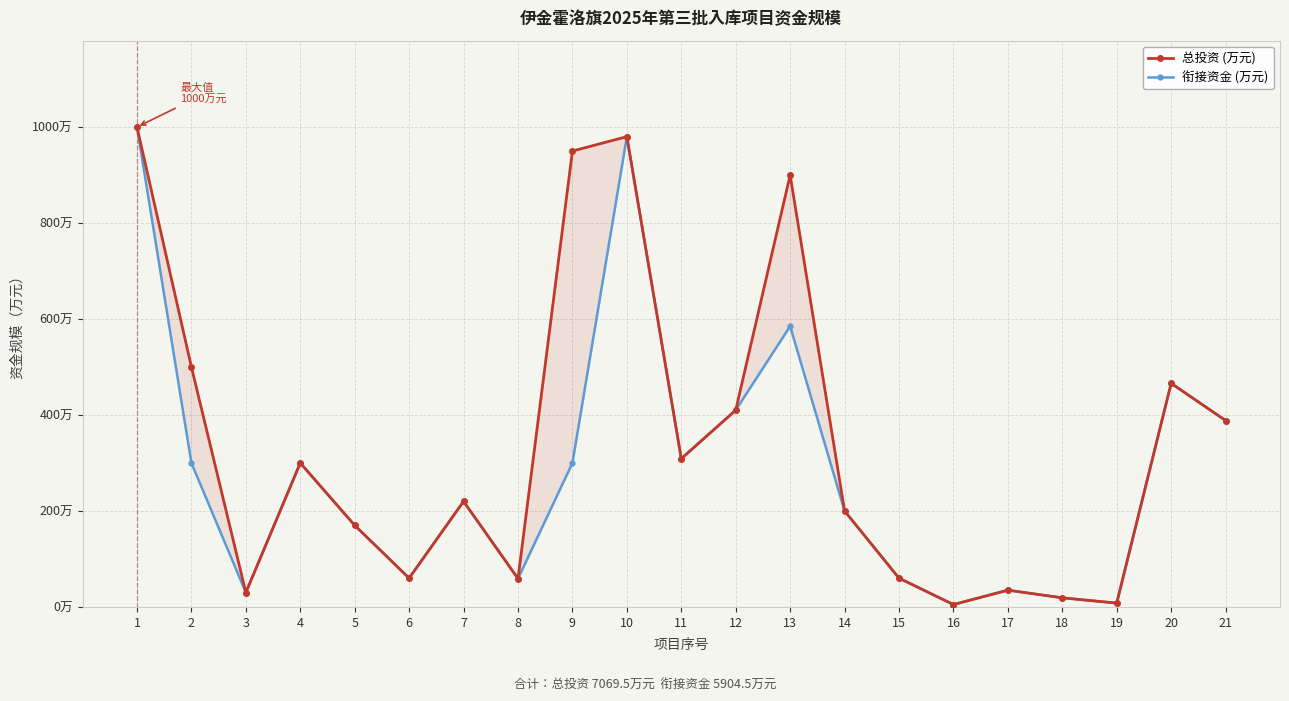

The value of 总投资 (万元) at 1 is 1770.5. True or false?

False